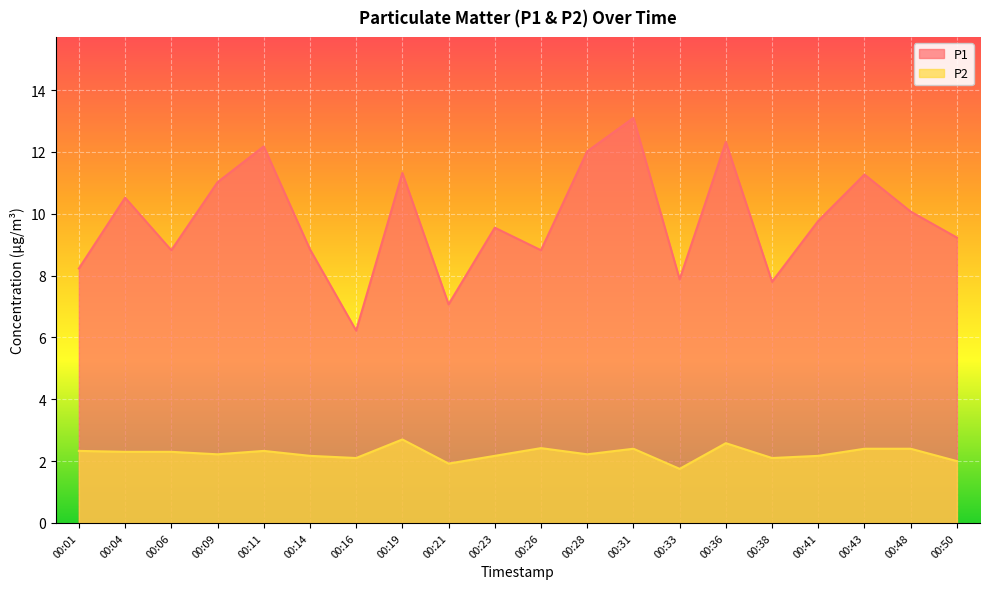

Which category has the lowest value across all series?

00:33